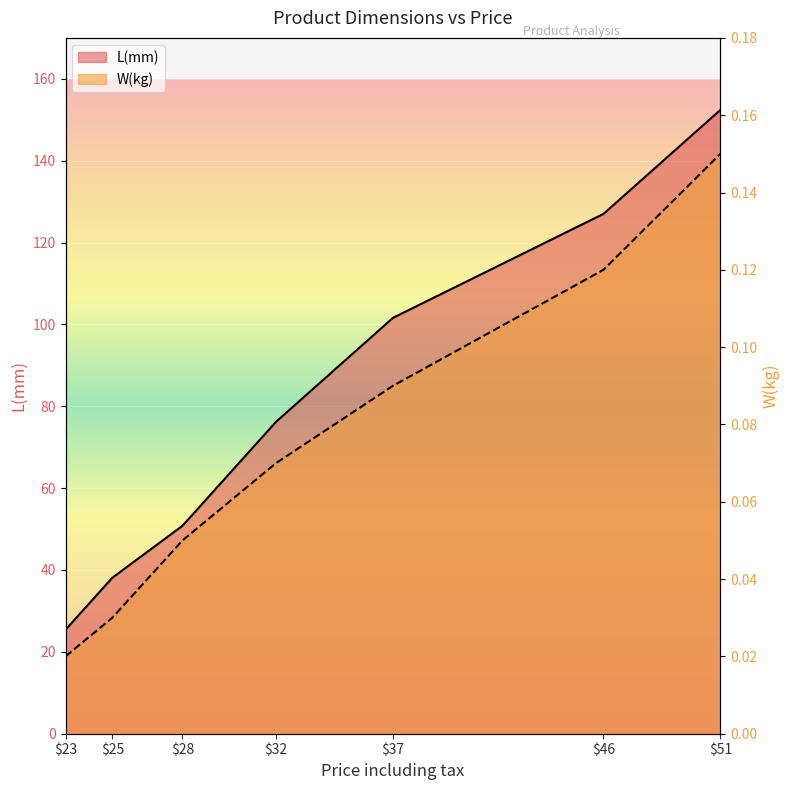

What is the label of the 7th point from the right?

23.0